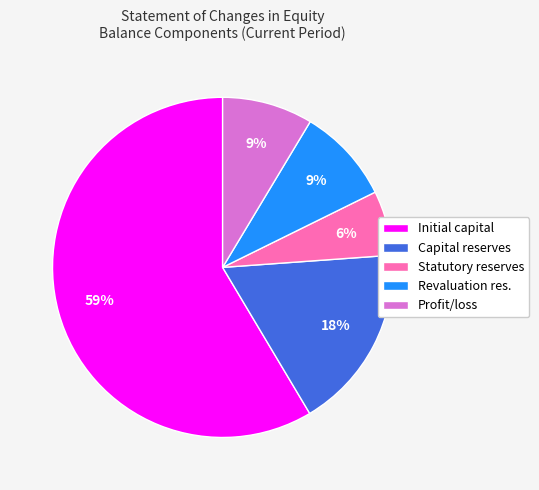

To the nearest percent, what is the difference between the largest and smallest slice percentages?

52%